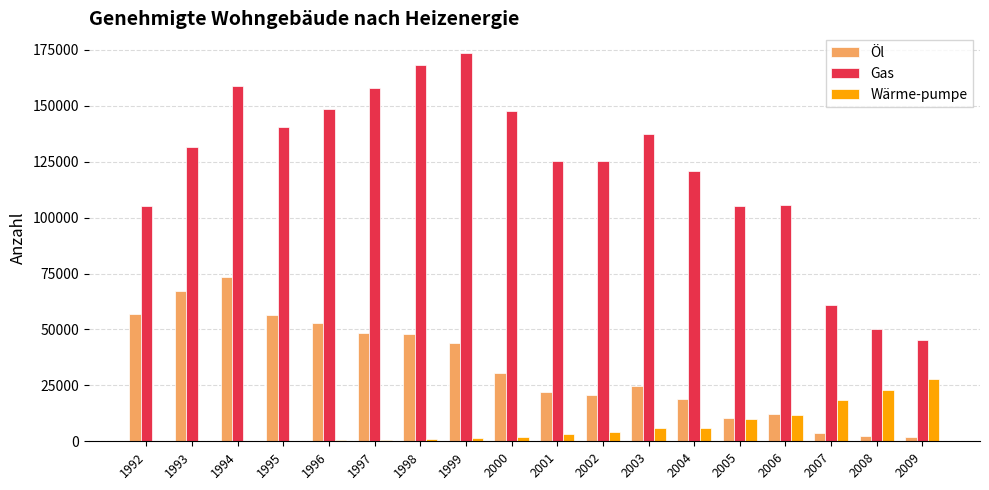

How many data points does each series have?

18